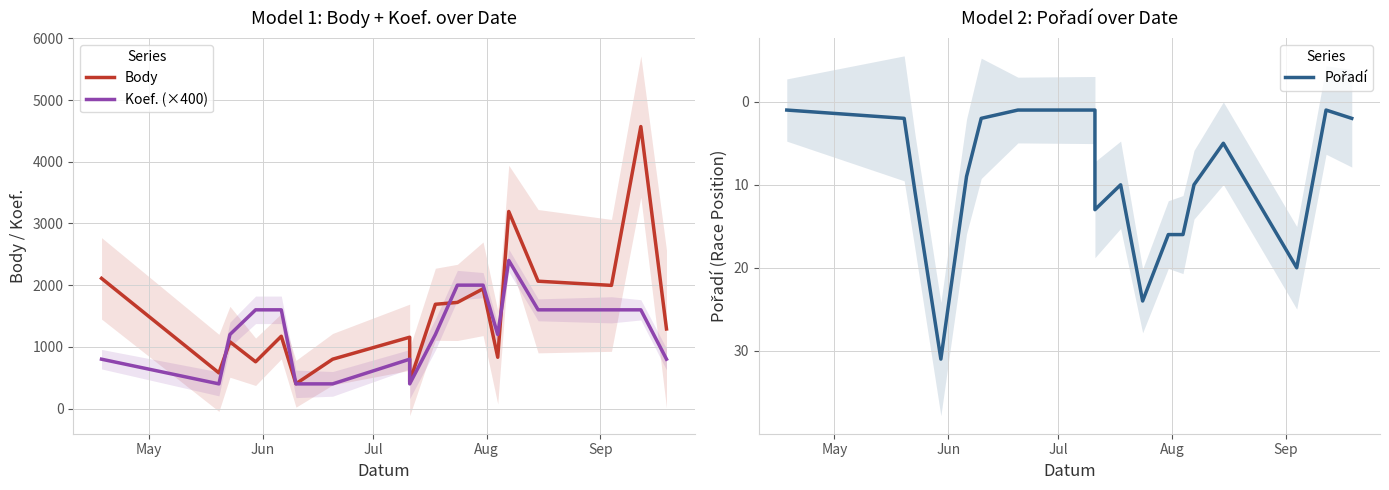

How many lines are shown in the chart?

3